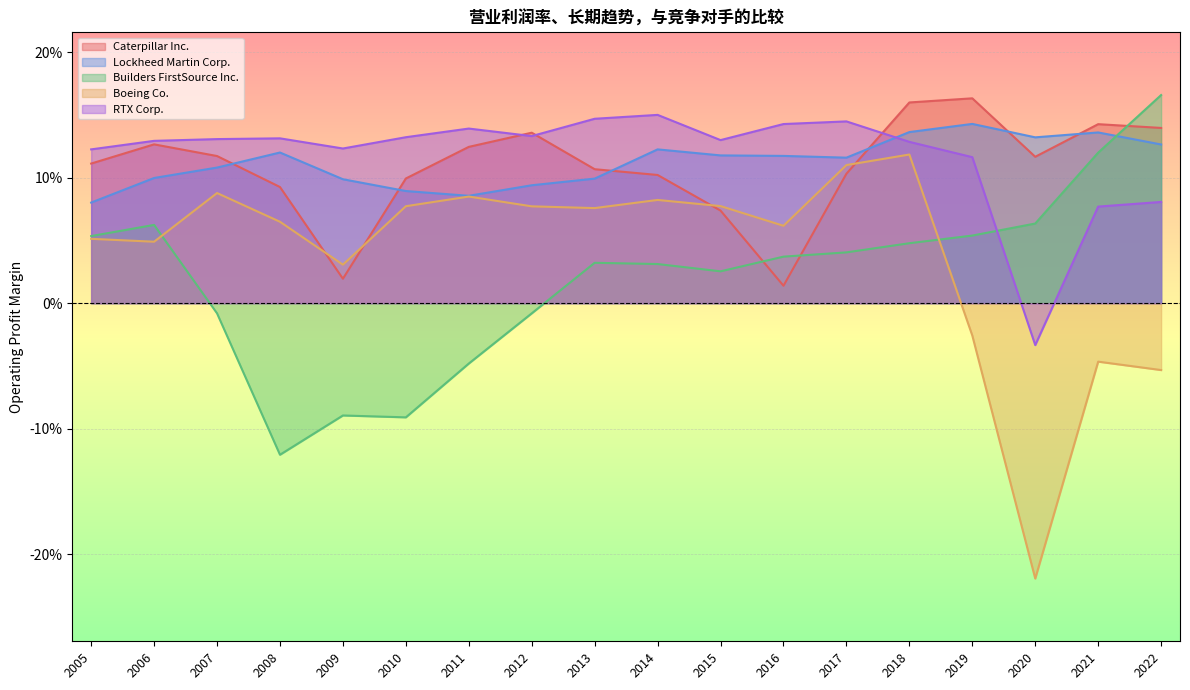

Which series ends up on top after the final intersection of Boeing Co. and Caterpillar Inc.?

Caterpillar Inc.